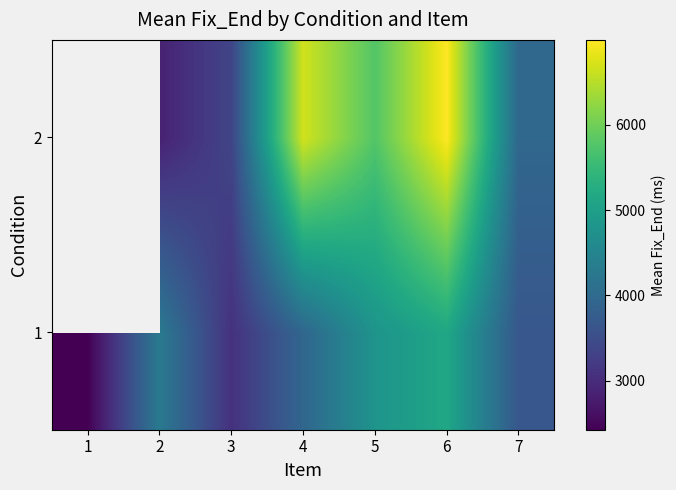

Rank the series by their maximum value, from highest to lowest.

1, 2